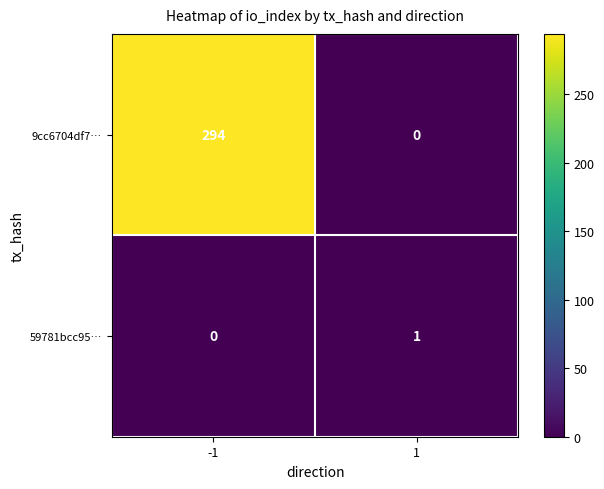

True or false: 59781bcc95… has a value of 0 at -1.

True